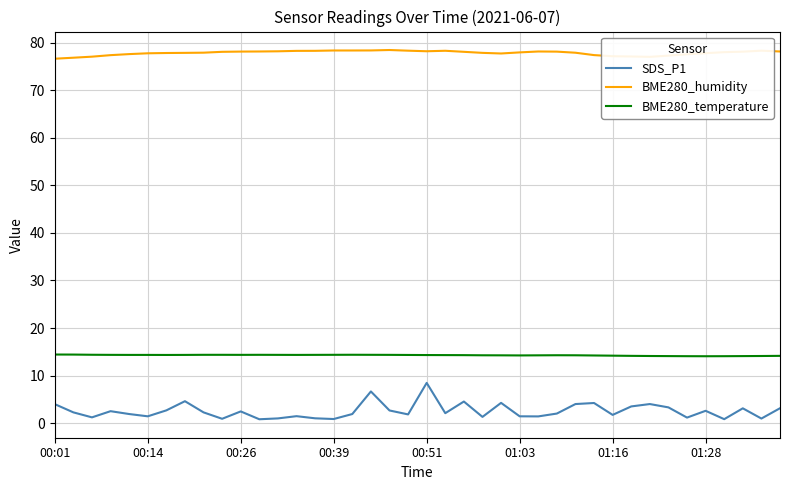

Which series has the widest spread of values?

SDS_P1